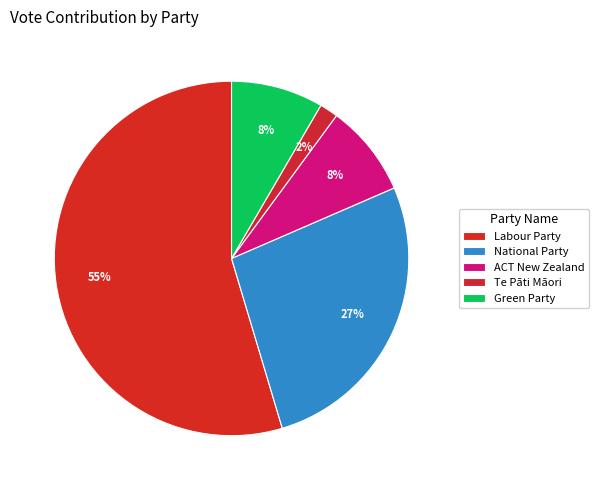

Is there any slice that represents more than half of the pie?

Yes